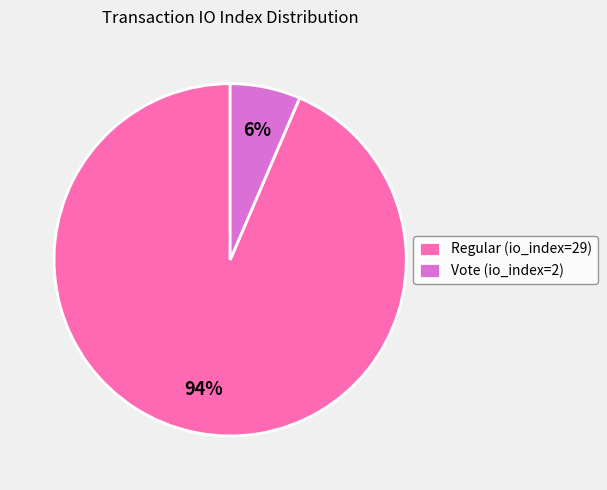

Count the number of slices in the pie.

2